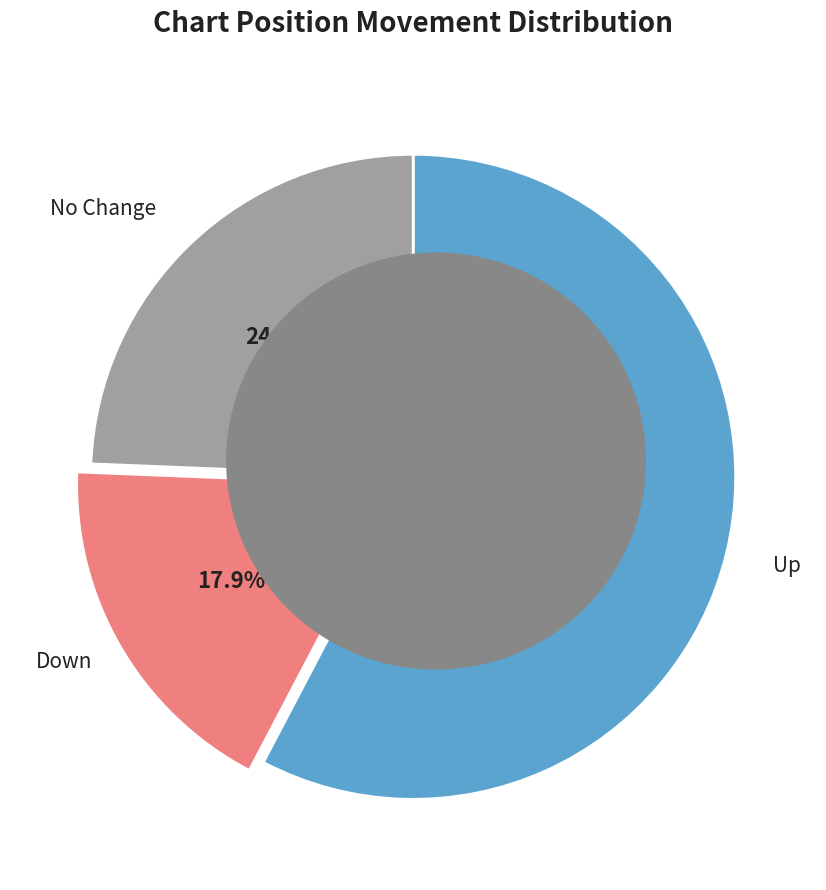

Which category has the biggest portion of the pie?

Up